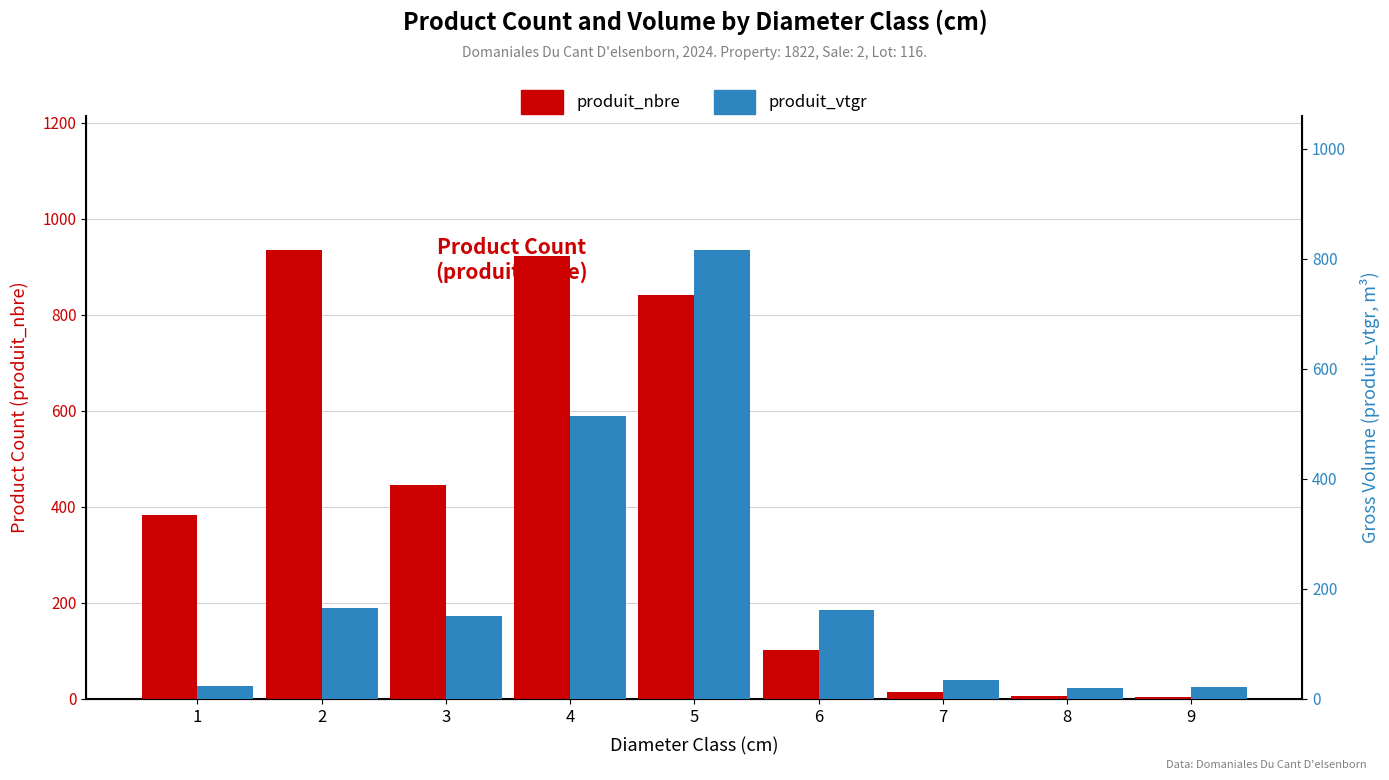

Where is produit_vtgr nearest to the value 417?

4